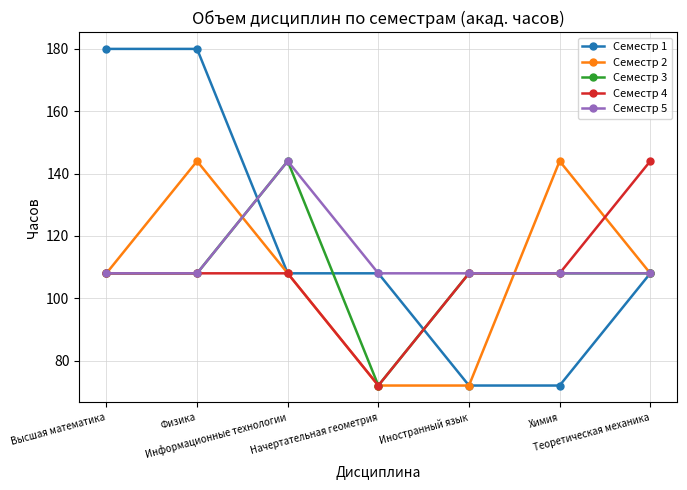

How many lines are shown in the chart?

5